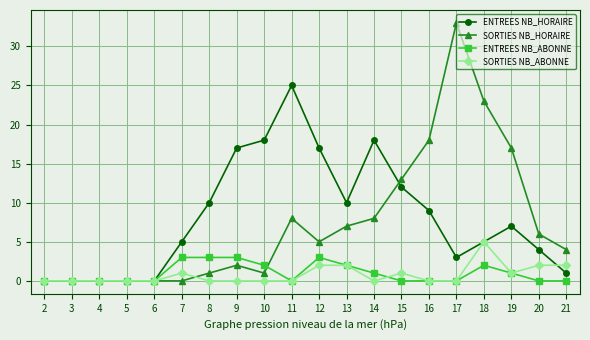

What is the spread (max minus min) of values at 9?

17